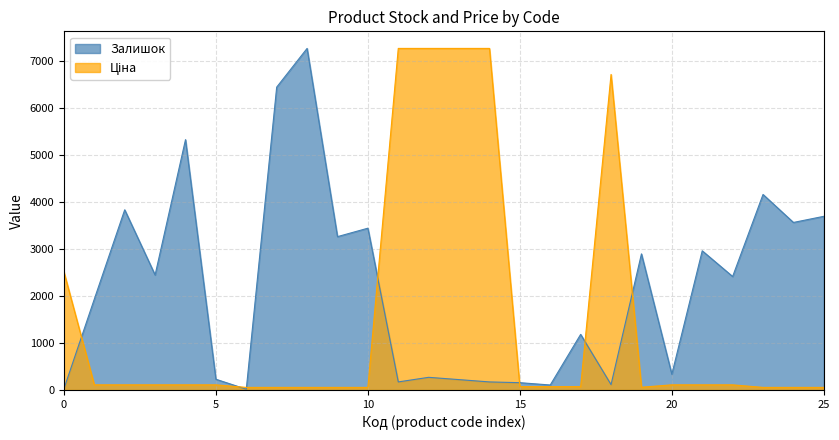

What is the highest value of the Залишок series?

7258.9